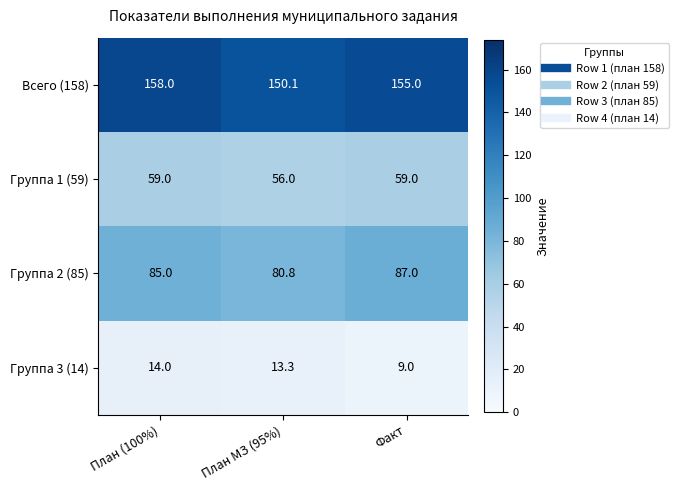

Which label corresponds to the smallest value in the chart?

Факт